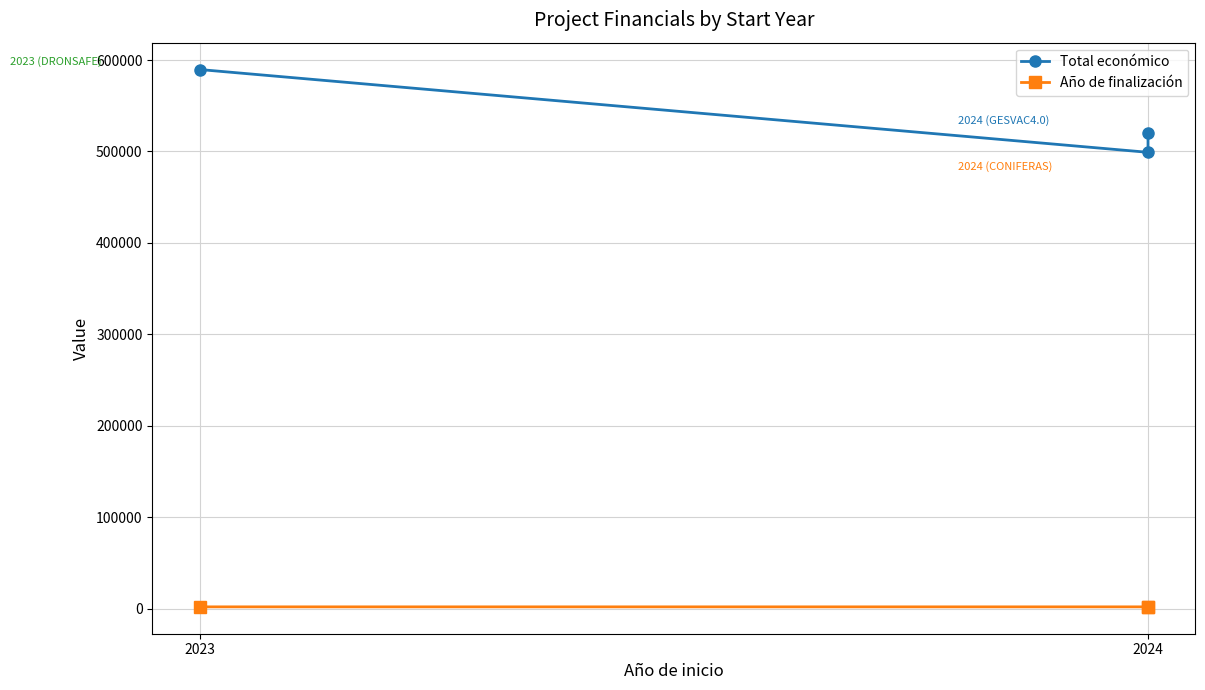

What is the spread (max minus min) of values at 2024?

497033